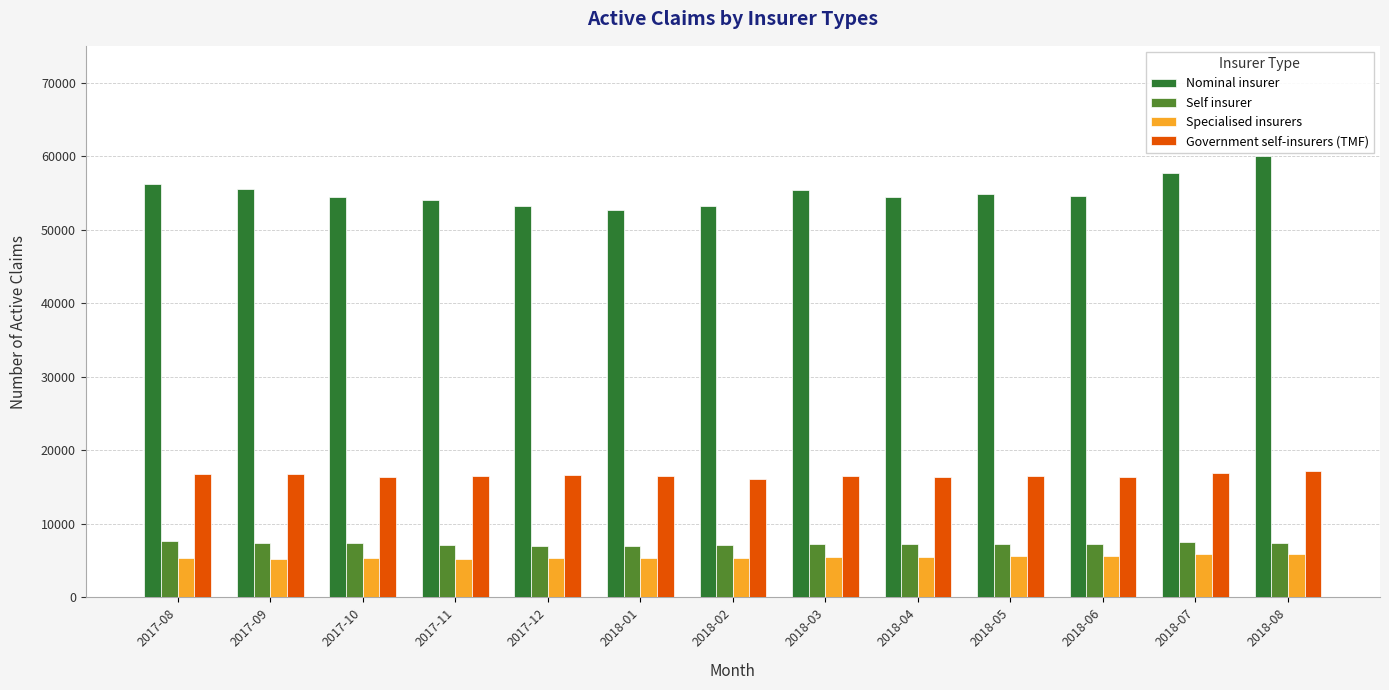

At which label does Nominal insurer first exceed 54514?

2017-08